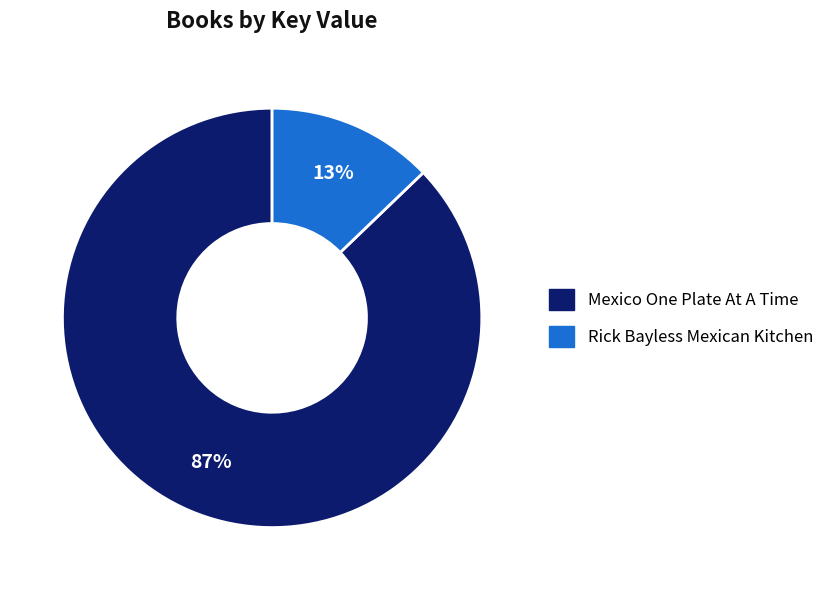

What is the largest slice in the pie chart?

Mexico One Plate At A Time